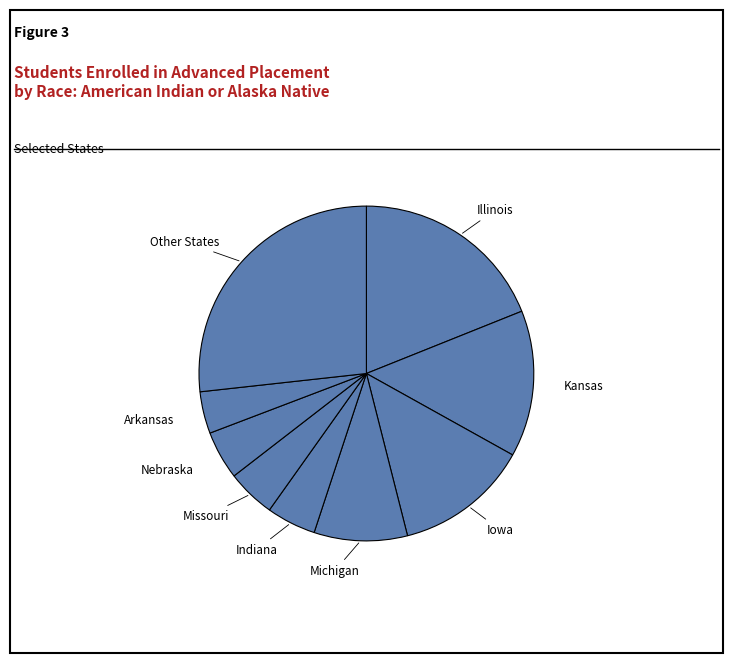

How many slices are in this pie chart?

9